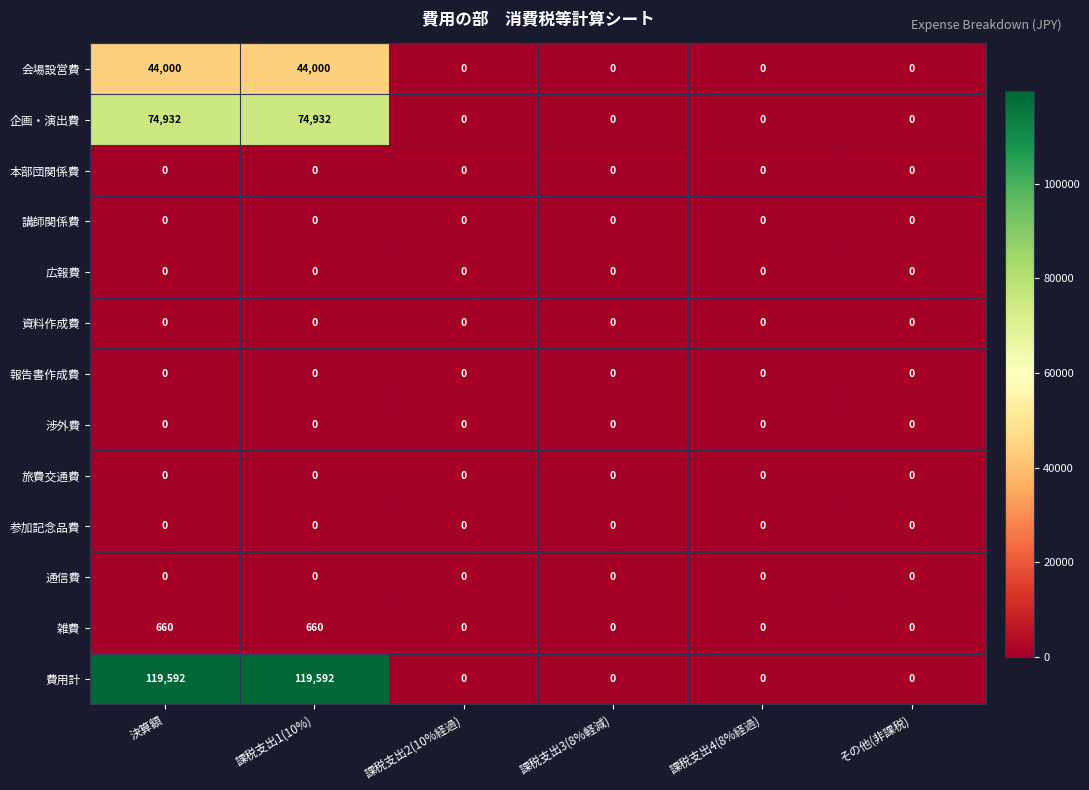

True or false: 会場設営費 has a value of 0 at 課税支出2(10%経過).

True